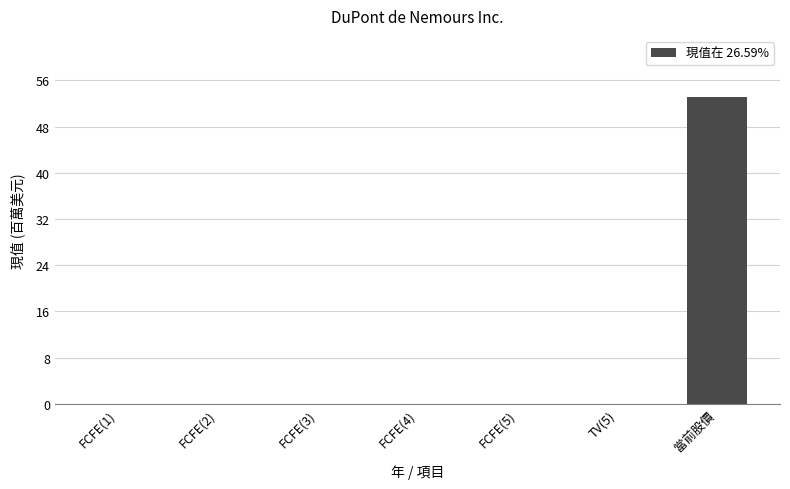

Reading left to right, what are all the values shown in this chart?

FCFE(1)=0.0	FCFE(2)=0.0	FCFE(3)=0.0	FCFE(4)=0.0	FCFE(5)=0.0	TV(5)=0.0	當前股價=53.1